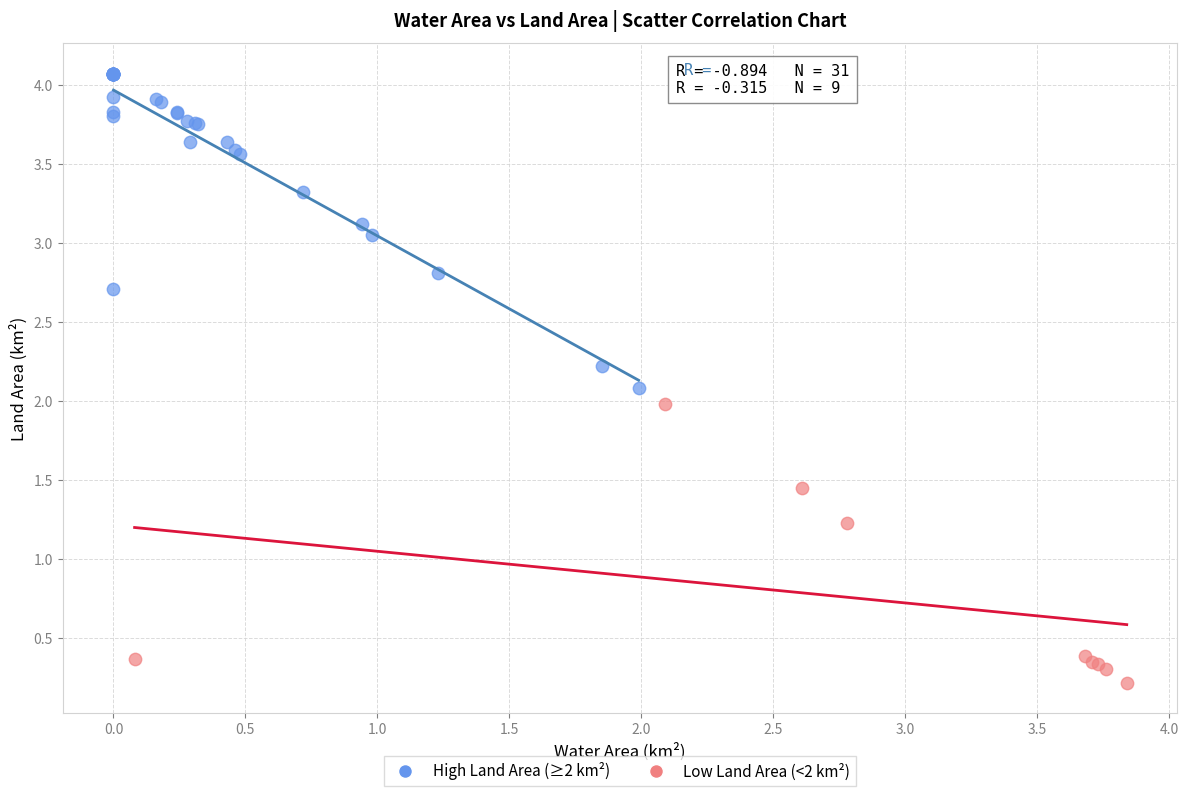

What are all the series names shown in the legend?

High Land Area (≥2 km²), Low Land Area (<2 km²)